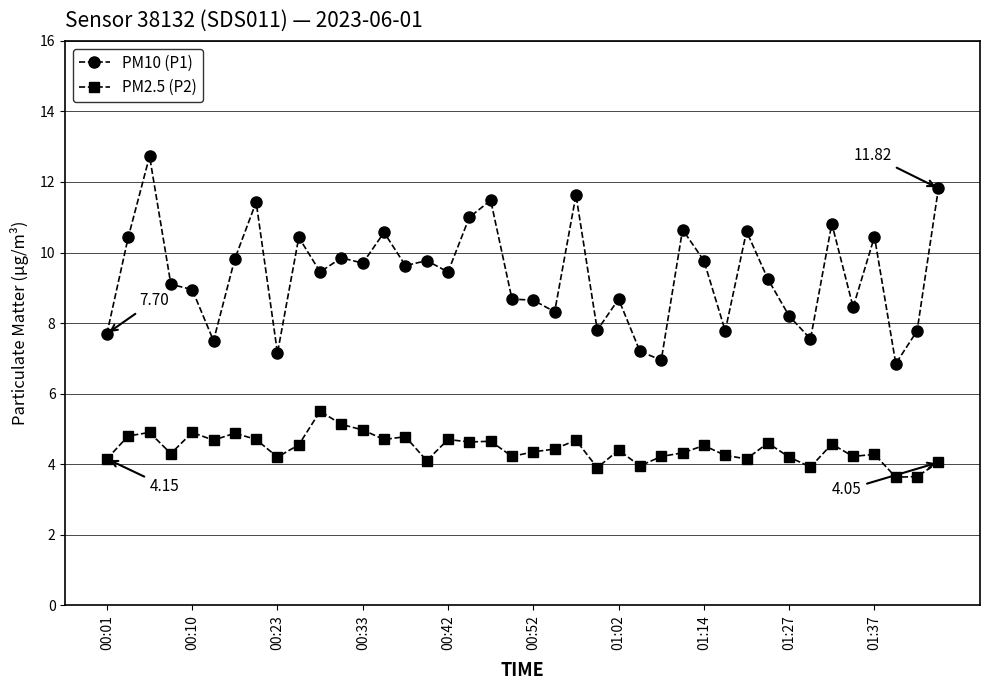

List the series in order of their overall mean, lowest first.

PM2.5 (P2), PM10 (P1)